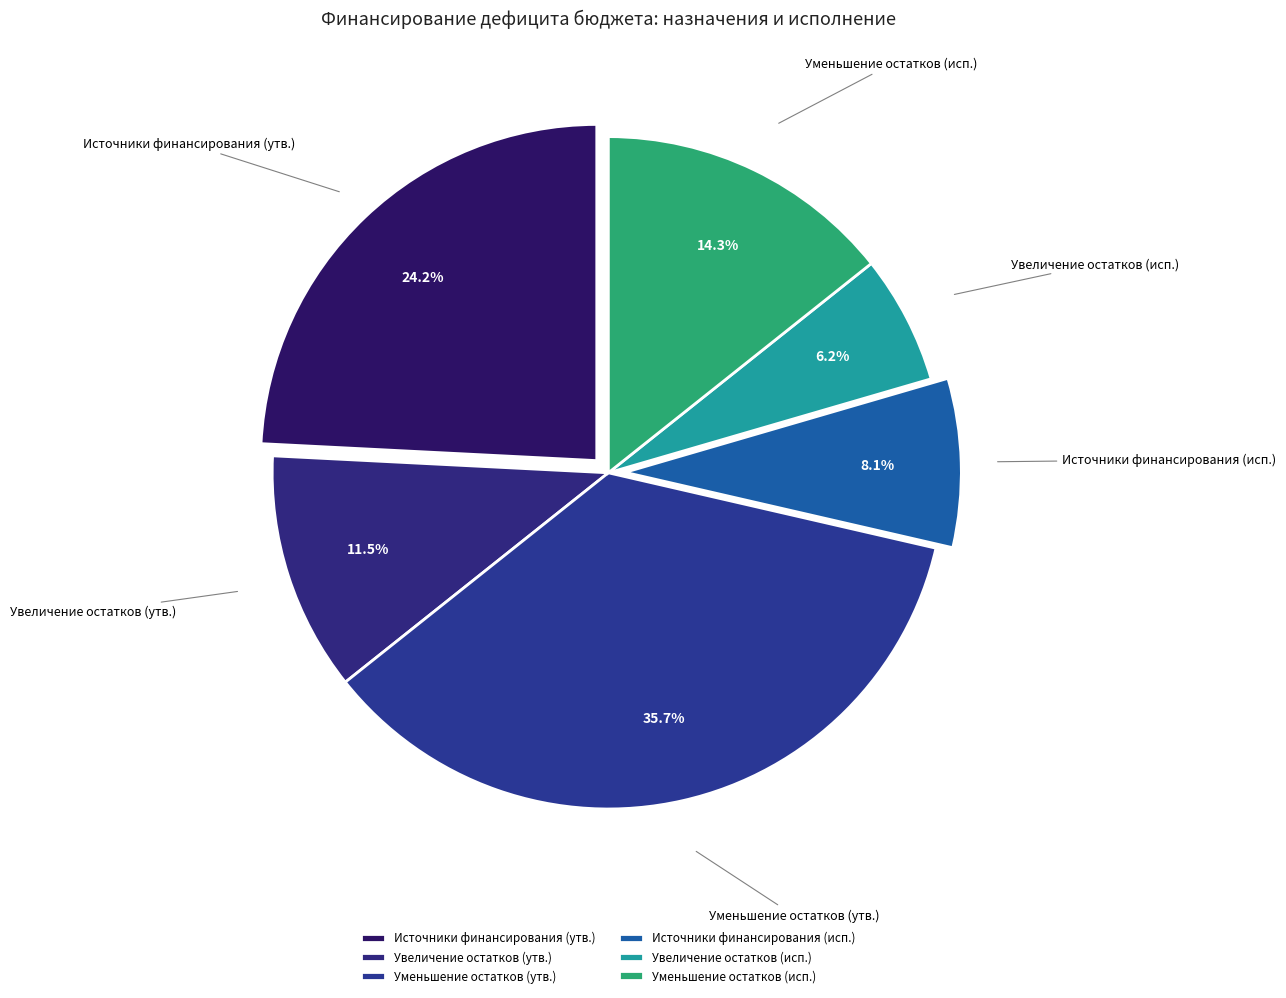

What percentage do Уменьшение остатков (исп.) and Уменьшение остатков (утв.) together represent?

50.0%